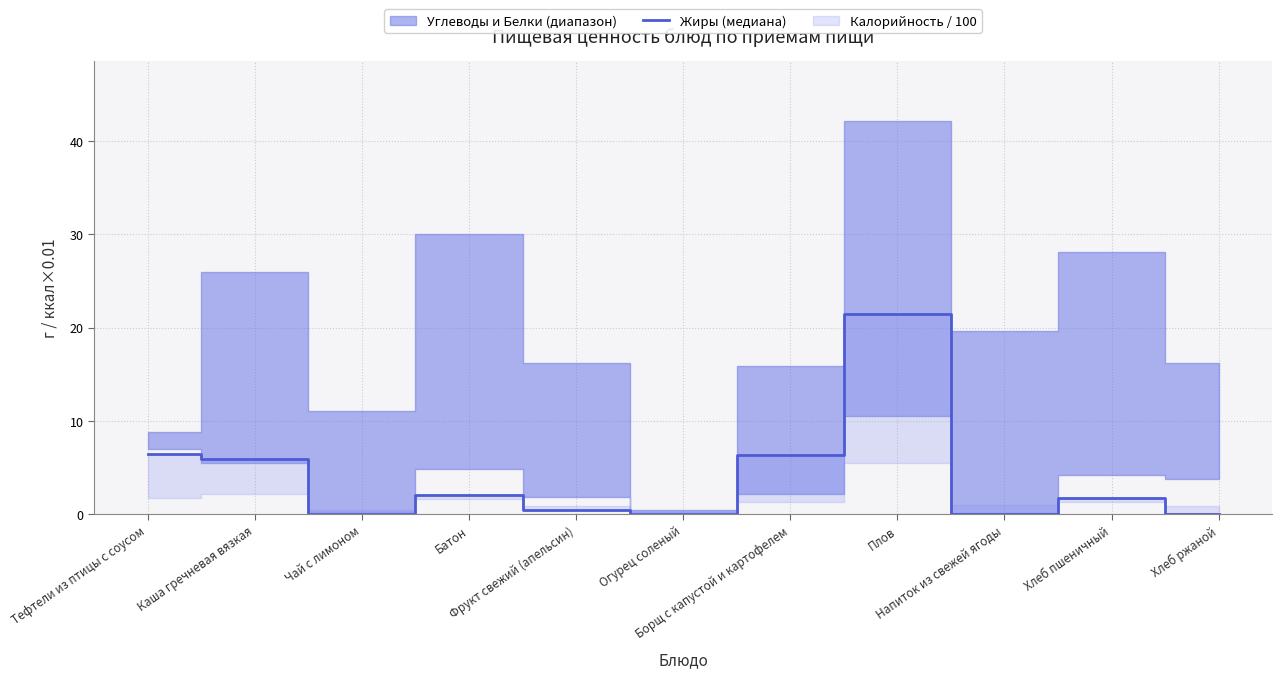

Does the chart display data point markers on the line(s)?

No